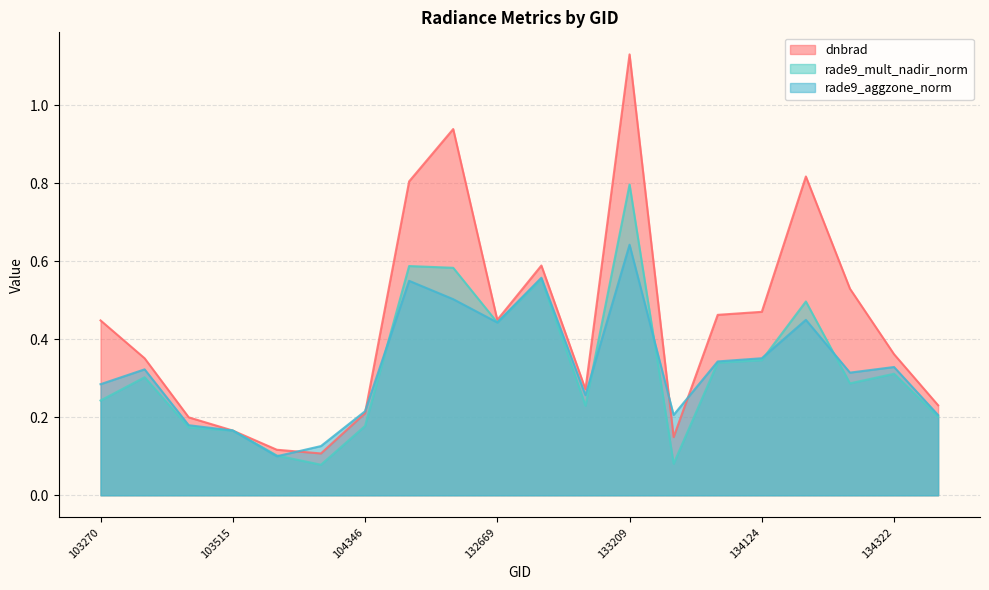

Rank the series at 134505 from lowest to highest value.

rade9_mult_nadir_norm, rade9_aggzone_norm, dnbrad